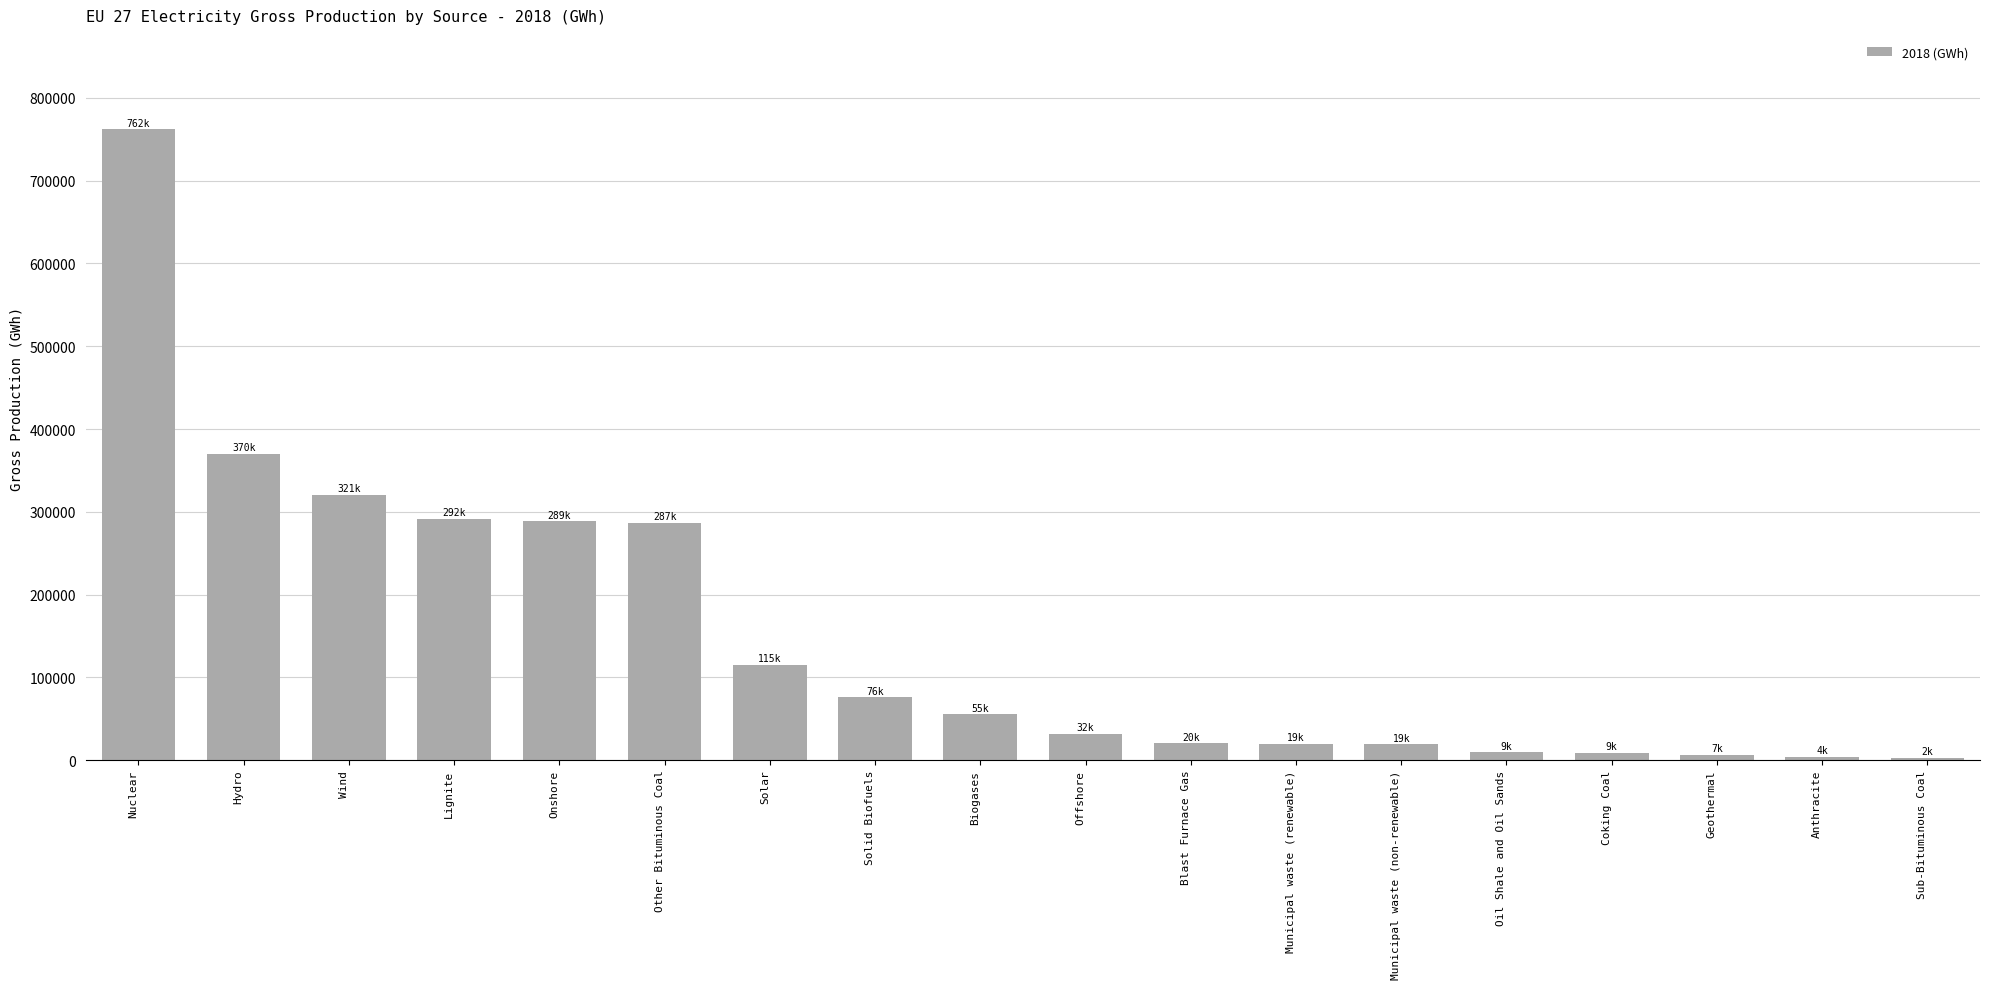

Which has a higher value, Geothermal or Solar?

Solar